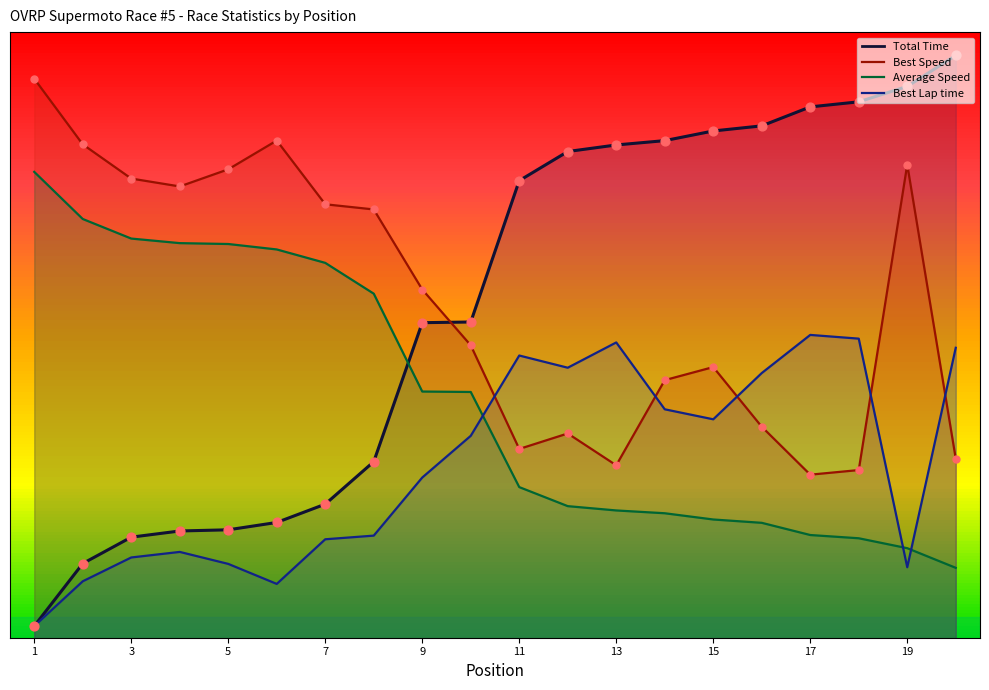

What is the total value across all series at Dale Hoffman?

1106.3